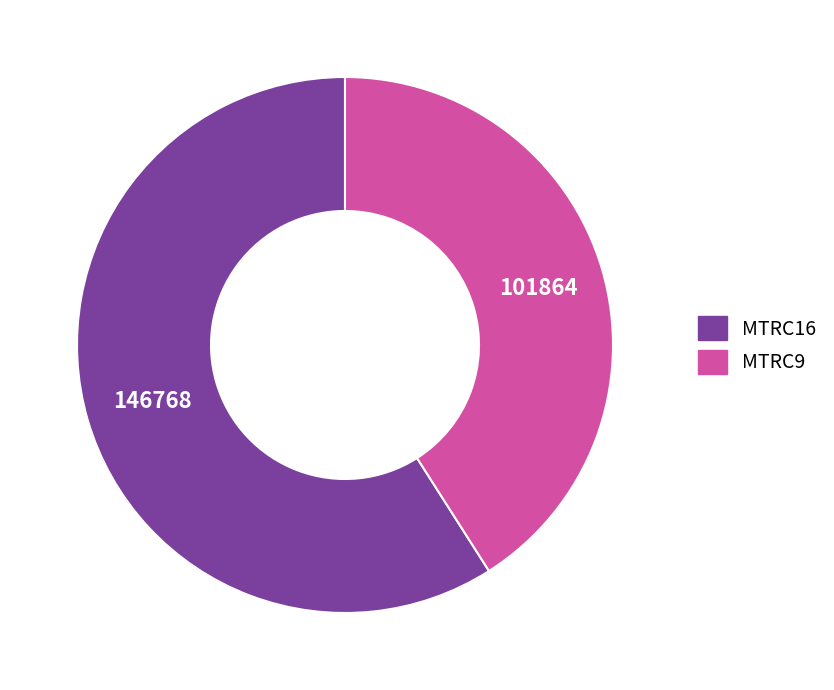

Which category has the smallest portion of the pie?

MTRC9